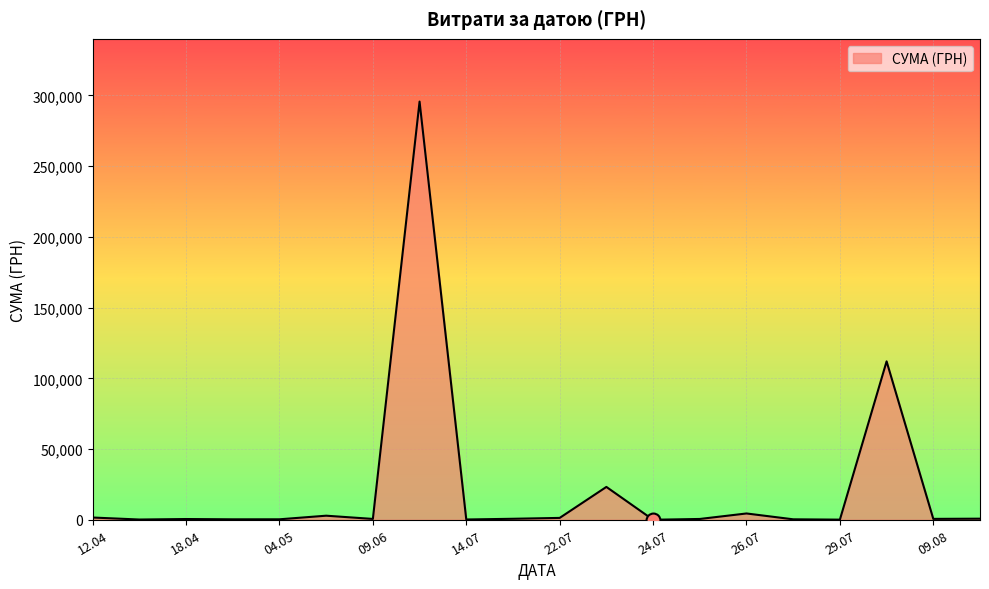

What is the difference between the maximum and minimum values?

295627.4